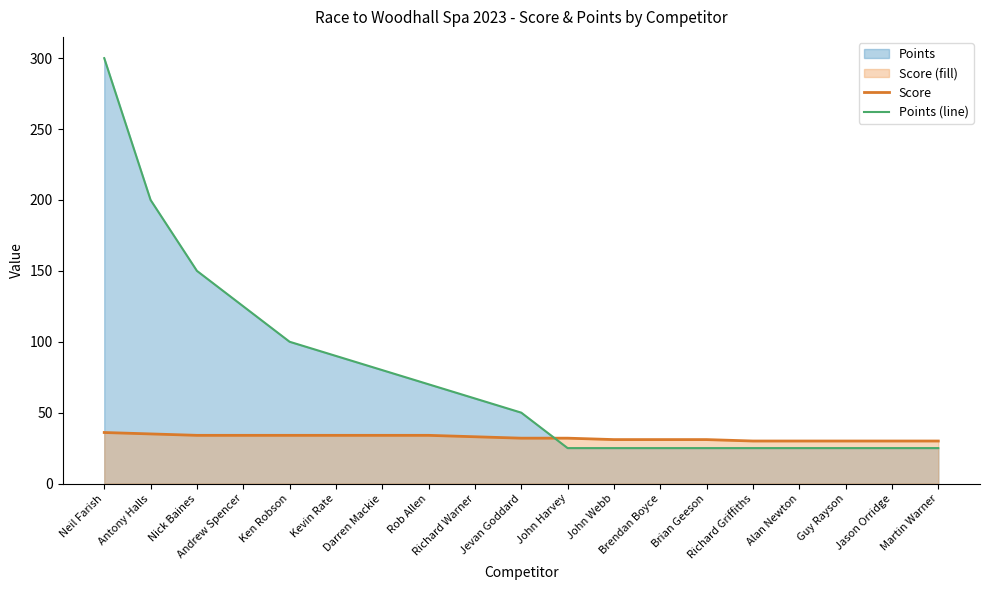

Which has a higher value, Rob Allen or Kevin Rate?

Rob Allen